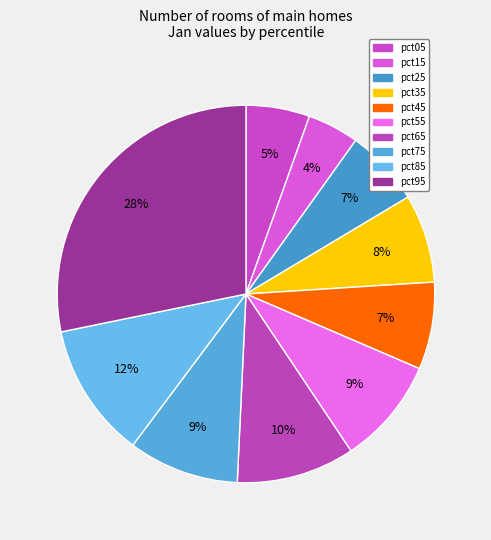

Count the number of slices in the pie.

10